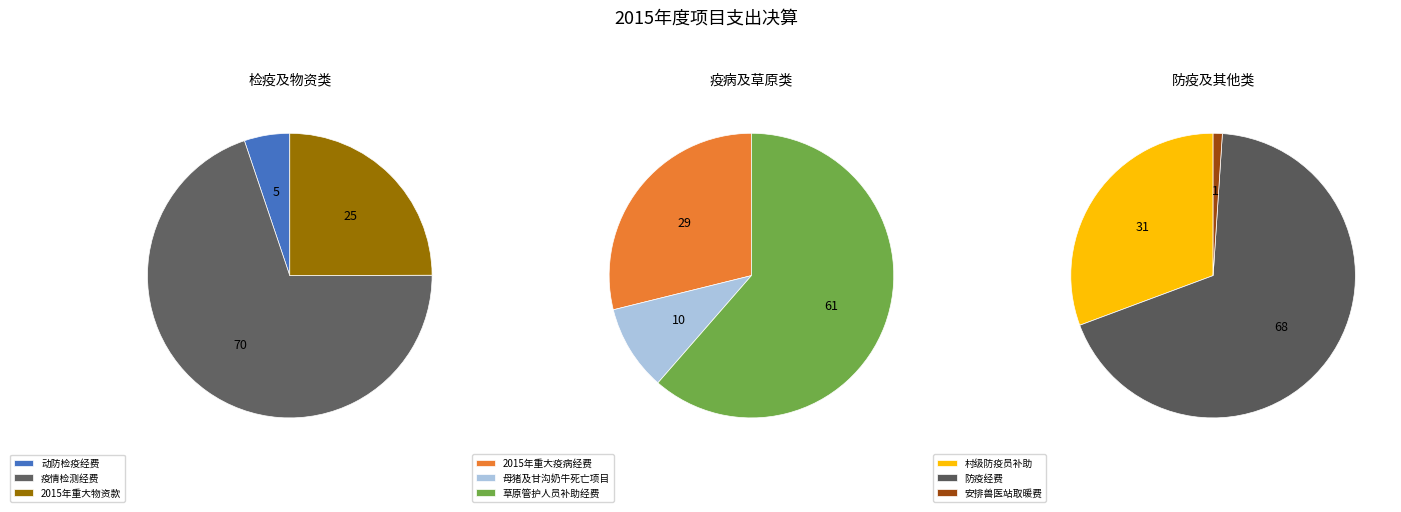

The 疫情检测经费 slice represents 1% of the pie. True or false?

False